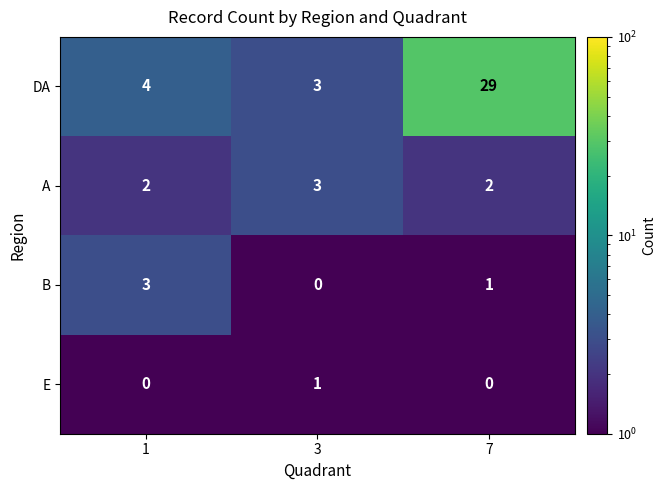

Which series has the largest total across all categories?

DA